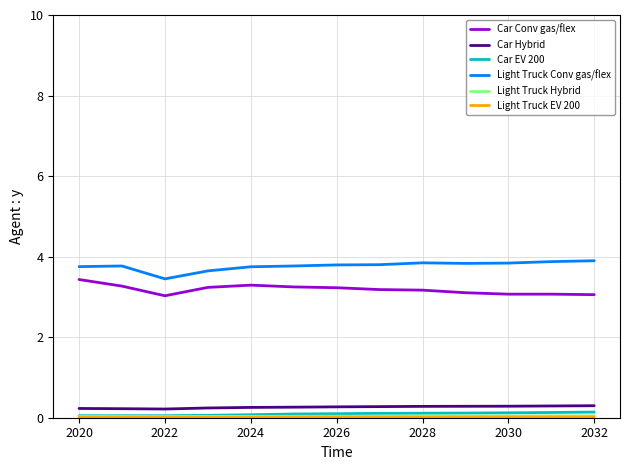

Does the chart have visible grid lines?

Yes